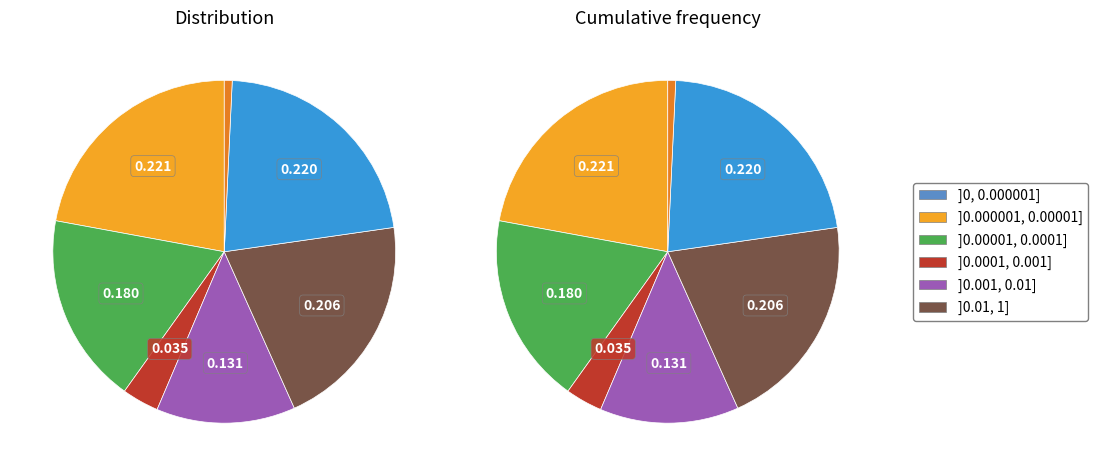

How many slices are in this pie chart?

7